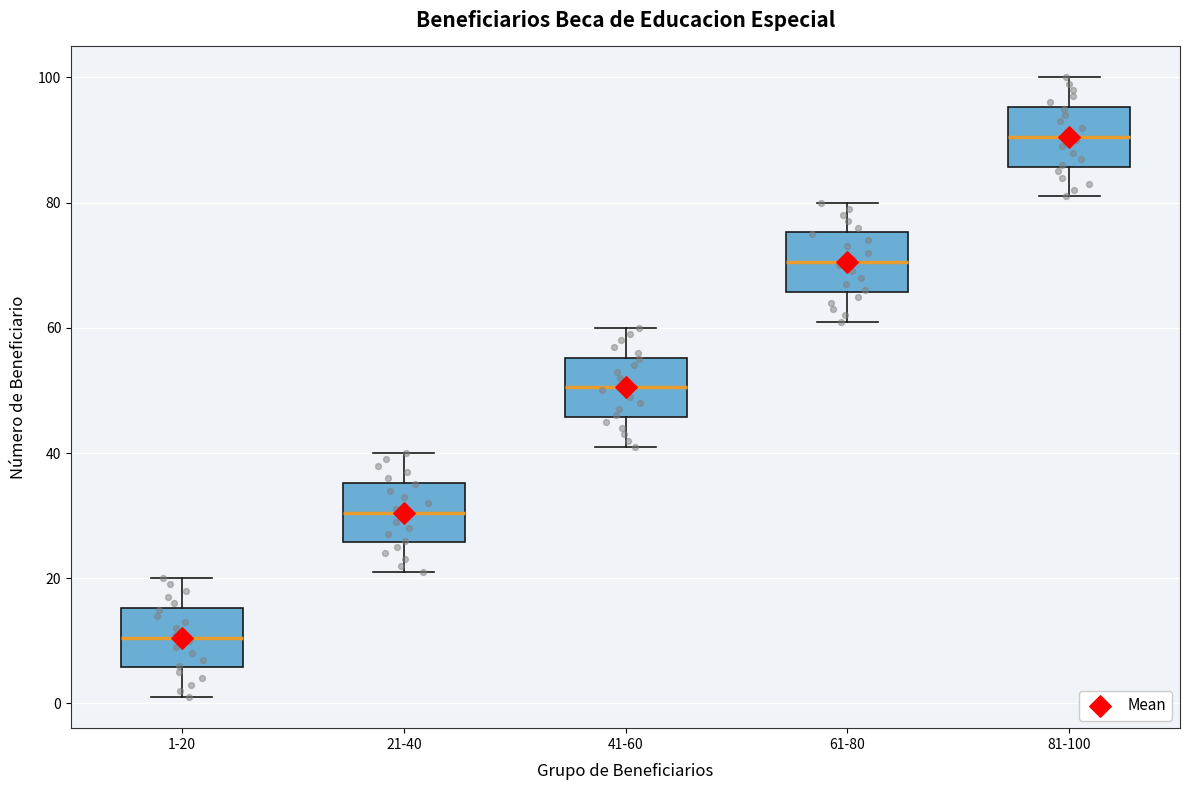

Where does the upper whisker of the box for 81-100 end on the y-axis? The values are not printed on the chart, so give them approximately, as read against the axis.

100